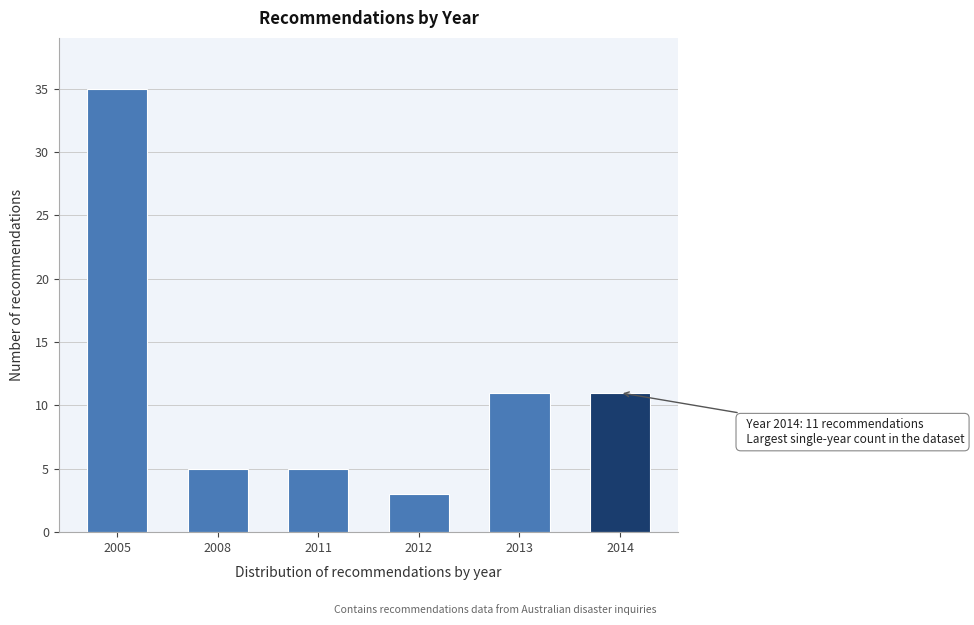

Reading right to left, transcribe all the data shown in this chart.

11	11	3	5	5	35